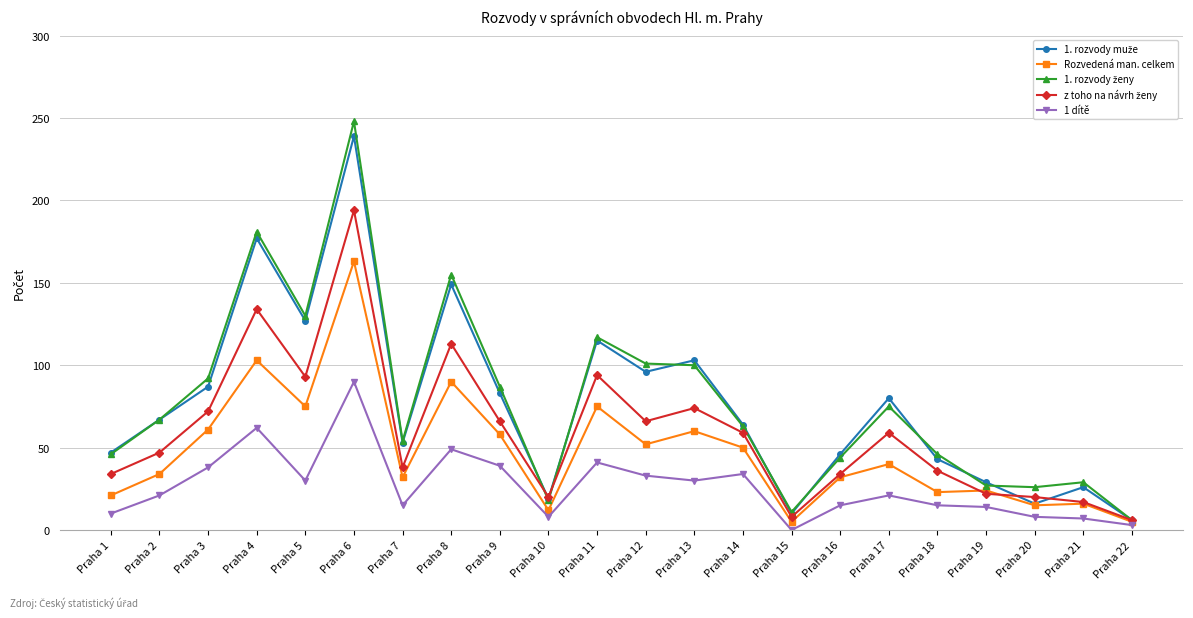

At which category does Rozvedená man. celkem reach its first local valley?

Praha 5